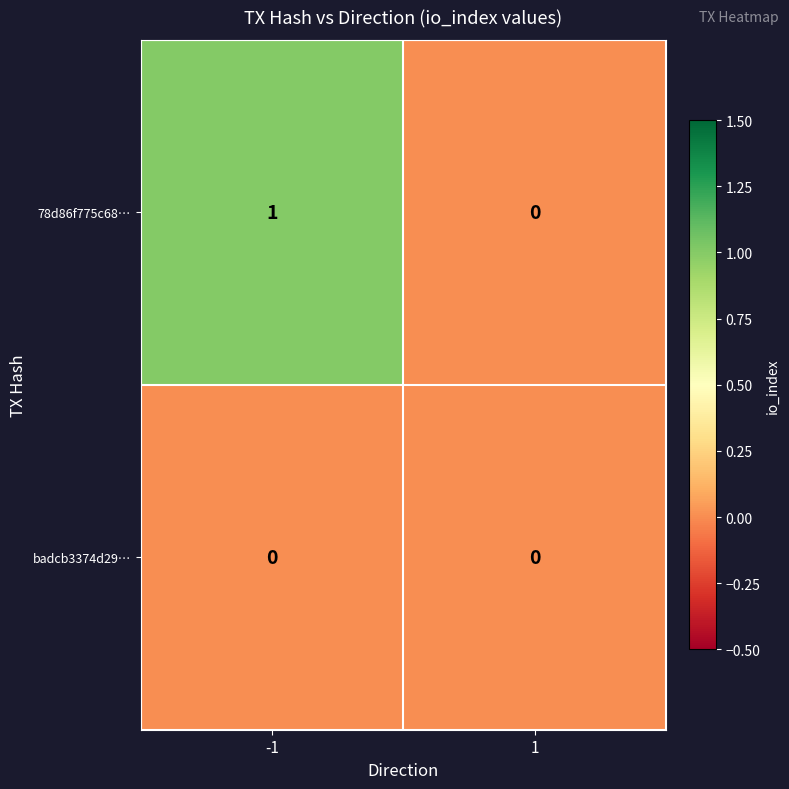

Which series has the largest range (max minus min)?

78d86f775c68…